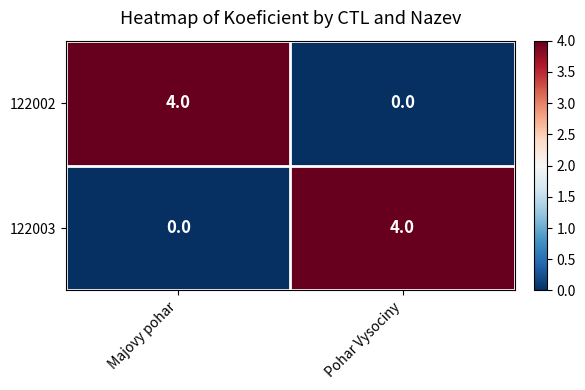

Which category has the highest value in the 122002 series?

Majovy pohar